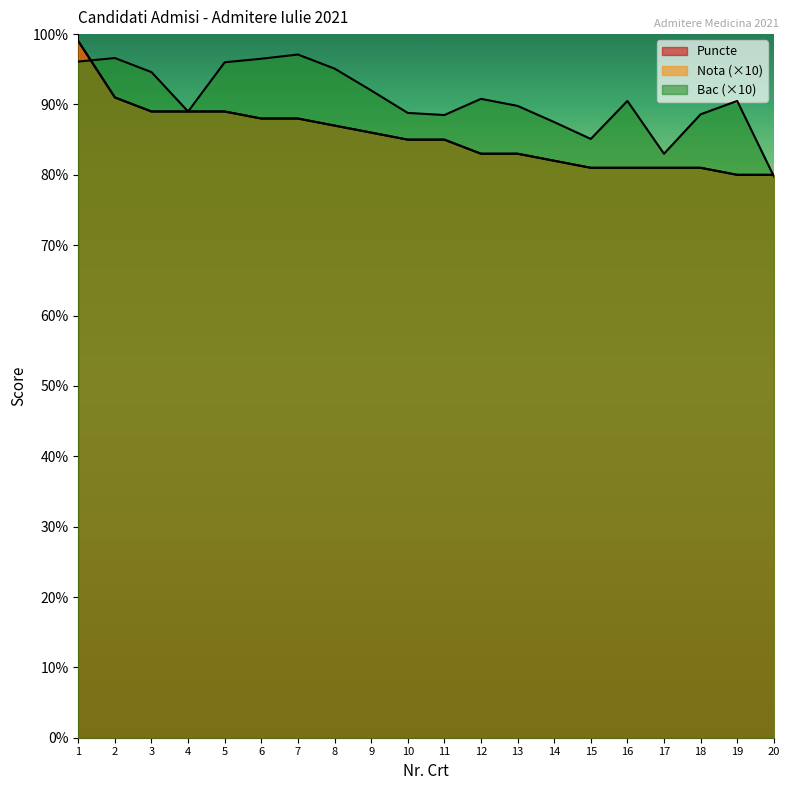

Reading right to left, list all the values displayed in this chart.

Puncte: 20=80.0	19=80.0	18=81.0	17=81.0	16=81.0	15=81.0	14=82.0	13=83.0	12=83.0	11=85.0	10=85.0	9=86.0	8=87.0	7=88.0	6=88.0	5=89.0	4=89.0	3=89.0	2=91.0	1=99.0
Nota: 20=80.0	19=80.0	18=81.0	17=81.0	16=81.0	15=81.0	14=82.0	13=83.0	12=83.0	11=85.0	10=85.0	9=86.0	8=87.0	7=88.0	6=88.0	5=89.0	4=89.0	3=89.0	2=91.0	1=99.0
Bac: 20=79.8	19=90.5	18=88.6	17=83.0	16=90.5	15=85.1	14=87.5	13=89.8	12=90.8	11=88.5	10=88.8	9=92.0	8=95.1	7=97.1	6=96.5	5=96.0	4=89.0	3=94.6	2=96.6	1=96.1